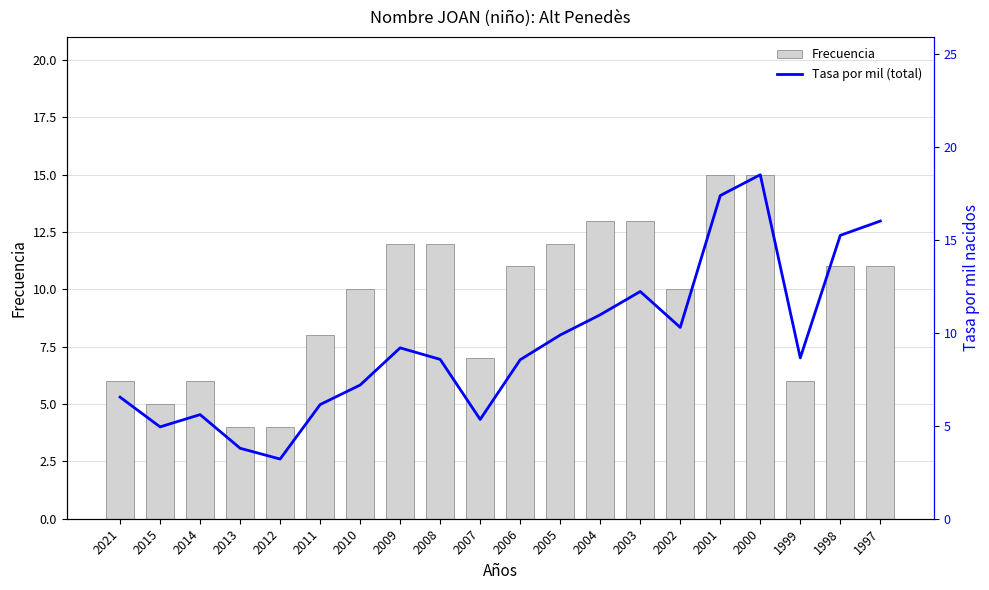

At 2012, list the series in order from largest to smallest.

Frecuencia, Tasa por mil (total)